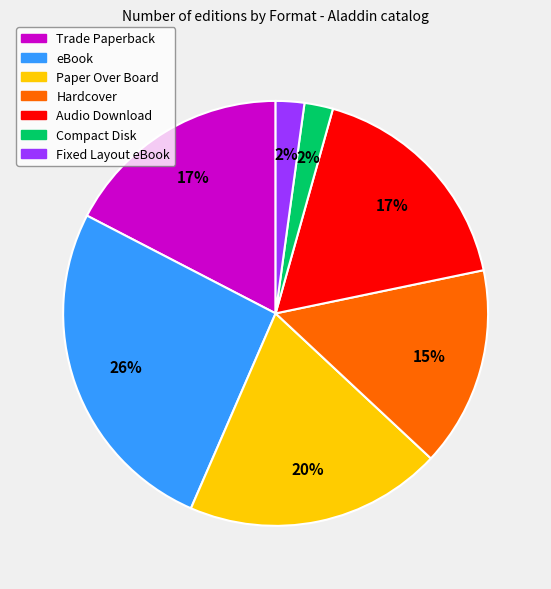

Which slice is the largest?

eBook